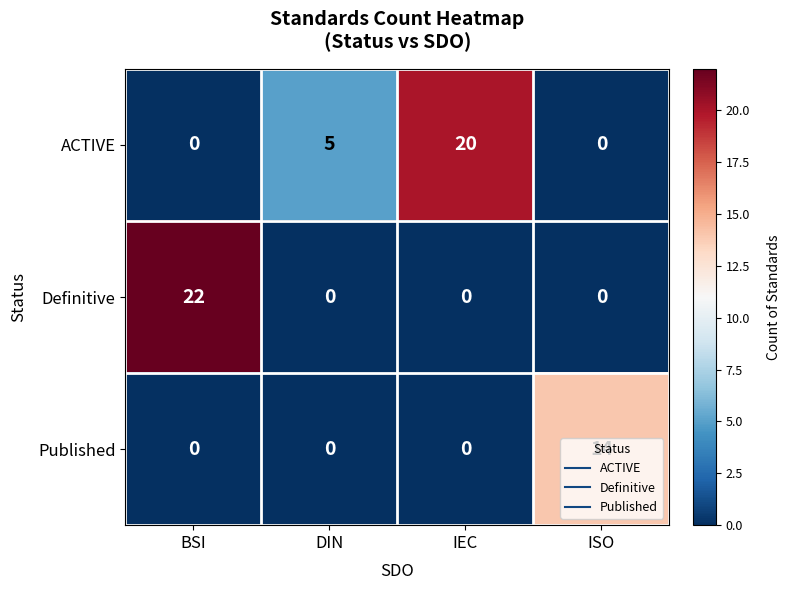

List the series in order of their overall mean, highest first.

ACTIVE, Definitive, Published